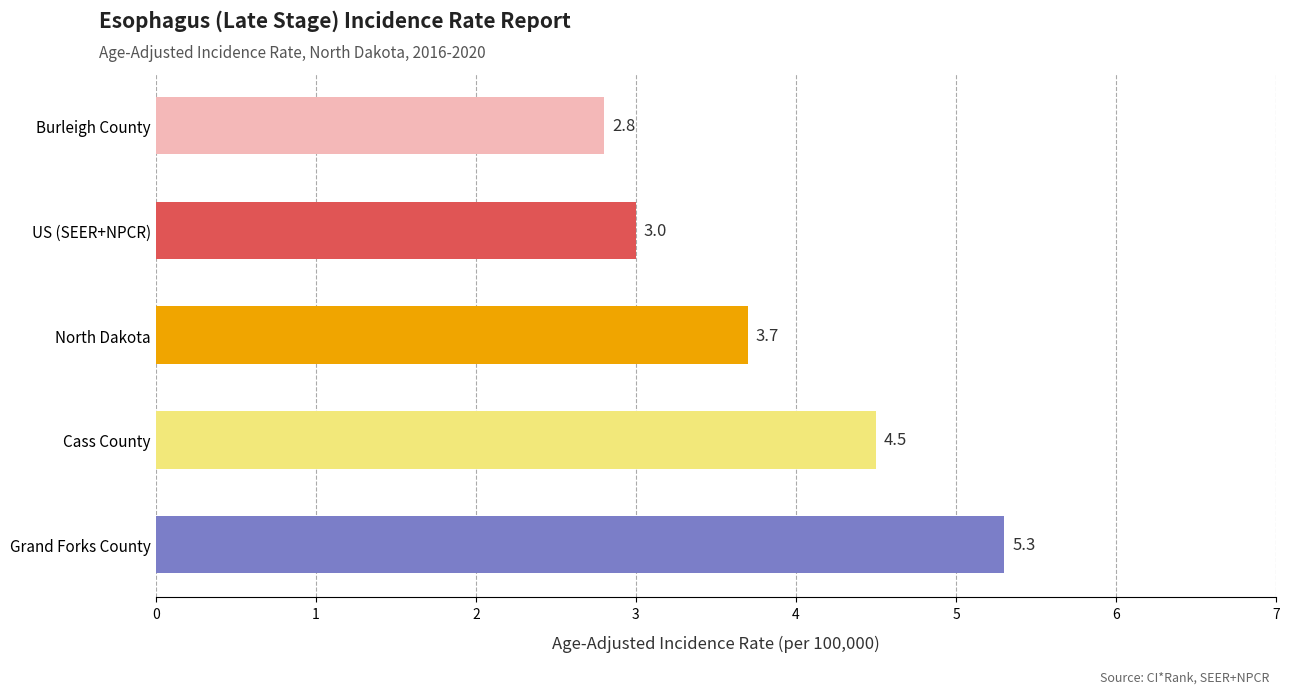

Reading bottom to top, list all the values displayed in this chart.

5.3	4.5	3.7	3.0	2.8